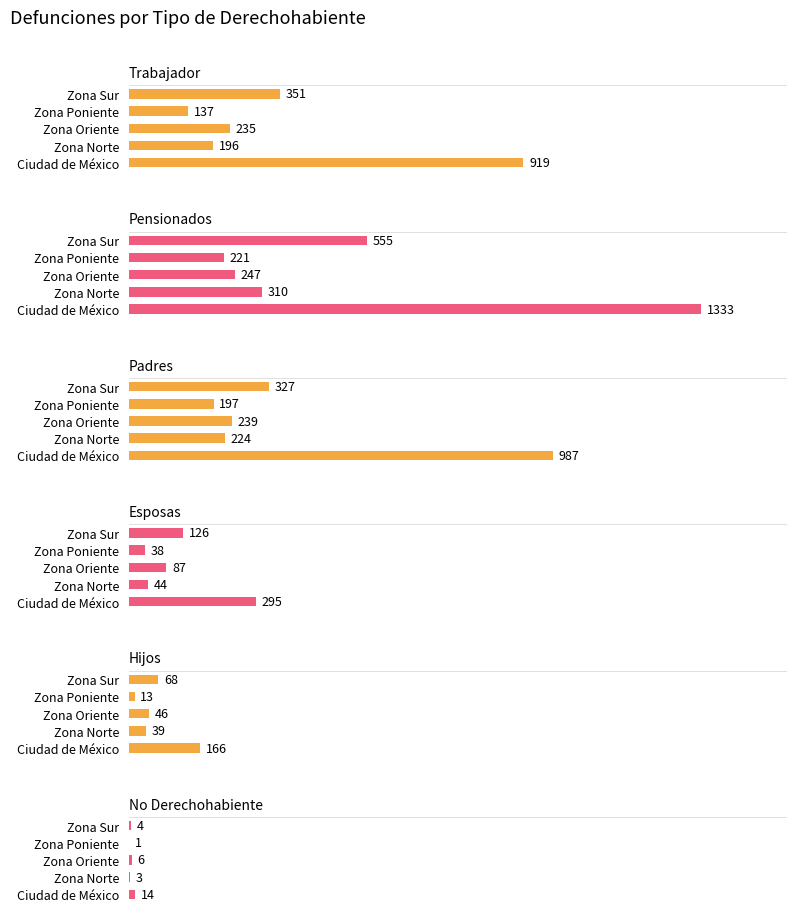

What is the value of the Padres bar at the 2nd from the left?

224